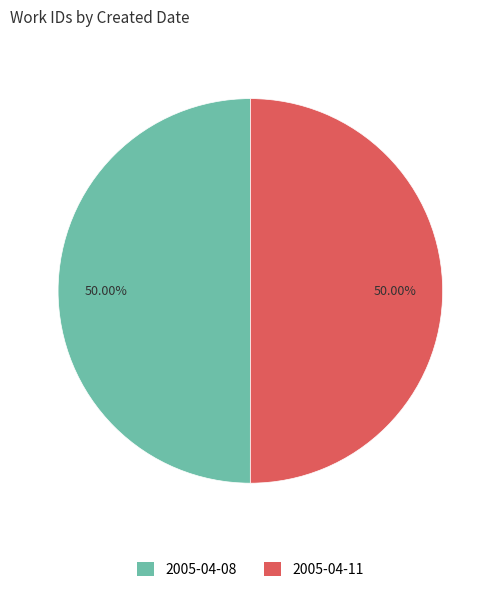

Combined, do 2005-04-08 and 2005-04-11 account for over 50%?

Yes